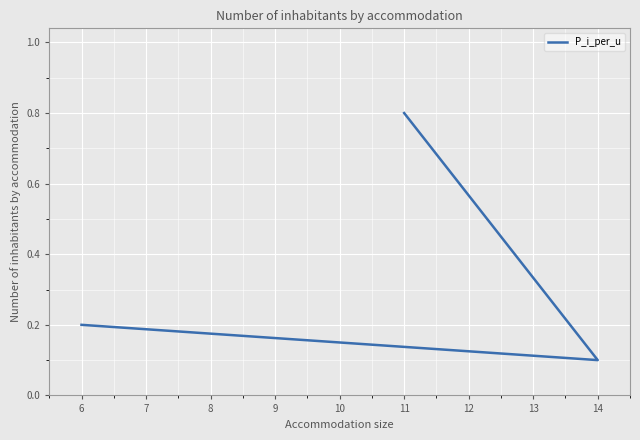

What is the maximum value shown in the chart?

0.8